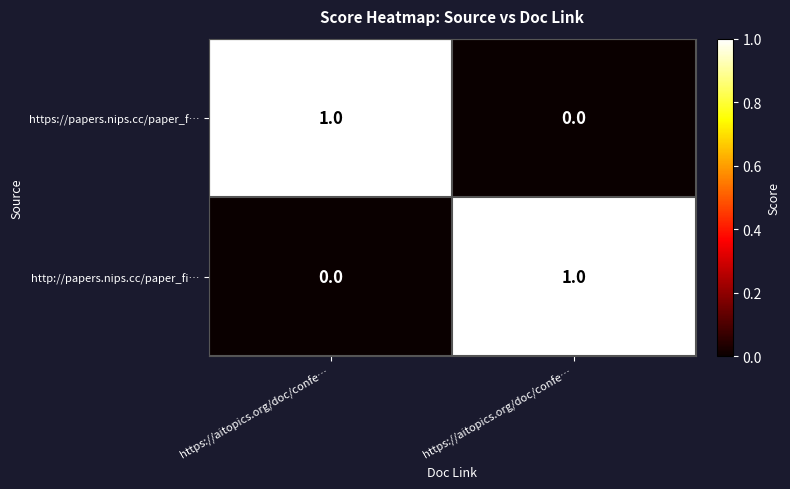

How many series are shown in this chart?

2